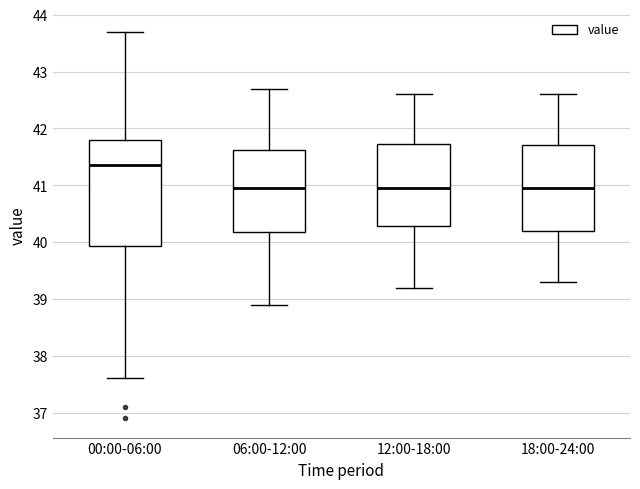

Where does the upper whisker of the box for 06:00-12:00 end on the y-axis? The values are not printed on the chart, so give them approximately, as read against the axis.

42.7